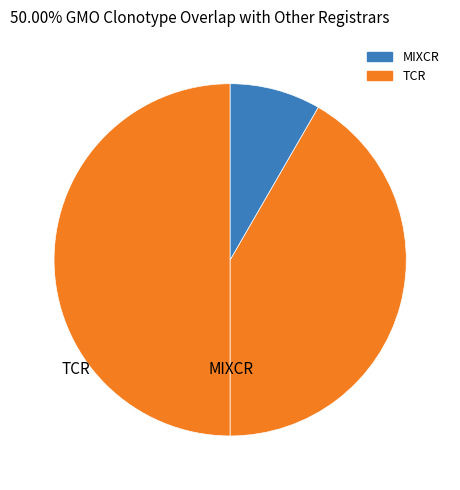

How many segments does this pie chart have?

3